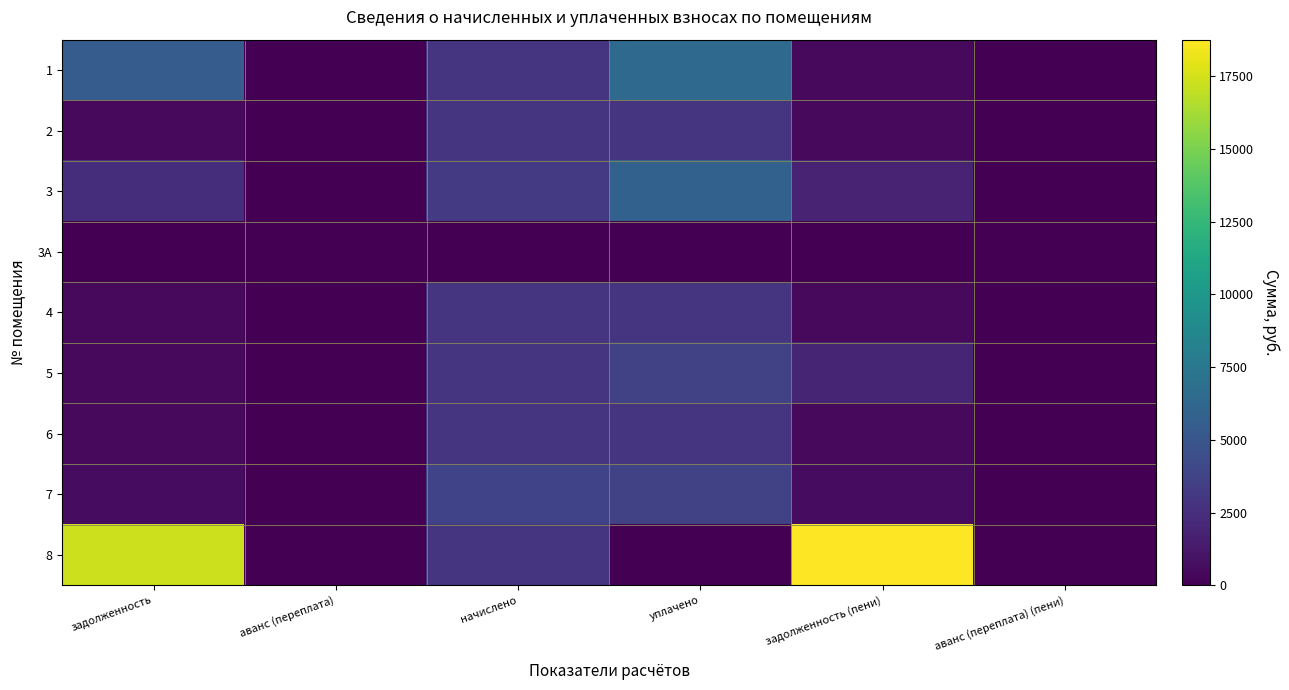

Reading left to right, list all the values displayed in this chart.

1: задолженность=5449.5	аванс (переплата)=0.0	начислено=2804.7	уплачено=6384.4	задолженность (пени)=467.4	аванс (переплата) (пени)=0.0
2: задолженность=470.4	аванс (переплата)=0.0	начислено=2822.5	уплачено=2804.6	задолженность (пени)=470.4	аванс (переплата) (пени)=0.0
3: задолженность=2478.1	аванс (переплата)=0.0	начислено=3163.9	уплачено=5801.1	задолженность (пени)=1887.5	аванс (переплата) (пени)=0.0
3А: задолженность=0.0	аванс (переплата)=0.0	начислено=0.0	уплачено=0.0	задолженность (пени)=0.0	аванс (переплата) (пени)=0.0
4: задолженность=469.7	аванс (переплата)=0.0	начислено=2818.9	уплачено=2801.0	задолженность (пени)=469.8	аванс (переплата) (пени)=0.0
5: задолженность=480.2	аванс (переплата)=0.0	начислено=2881.0	уплачено=3731.9	задолженность (пени)=1920.7	аванс (переплата) (пени)=0.0
6: задолженность=469.9	аванс (переплата)=0.0	начислено=2819.5	уплачено=2801.9	задолженность (пени)=469.6	аванс (переплата) (пени)=0.0
7: задолженность=626.9	аванс (переплата)=0.0	начислено=3761.3	уплачено=3737.5	задолженность (пени)=626.9	аванс (переплата) (пени)=0.0
8: задолженность=17353.5	аванс (переплата)=0.0	начислено=2818.9	уплачено=0.0	задолженность (пени)=18763.0	аванс (переплата) (пени)=0.0